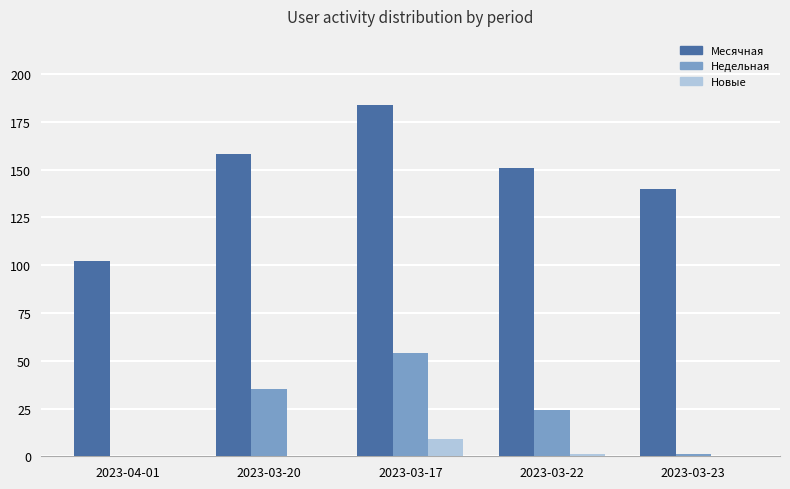

What is the maximum value shown in the chart?

184